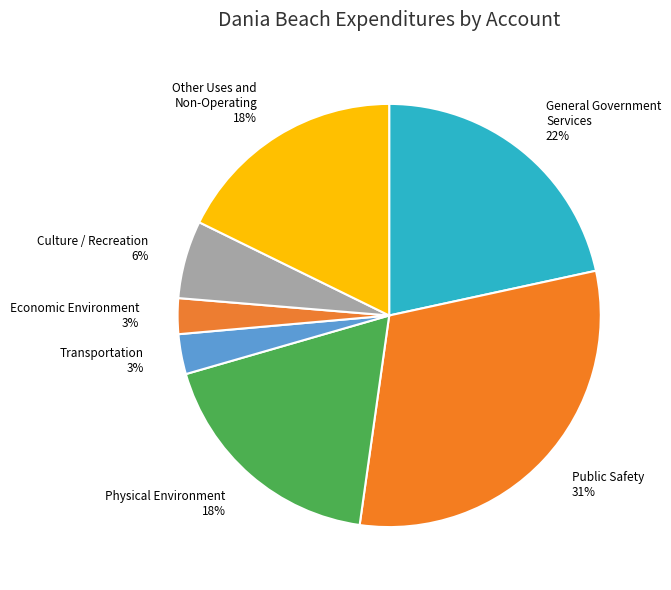

Between Public Safety and Transportation, which is larger?

Public Safety